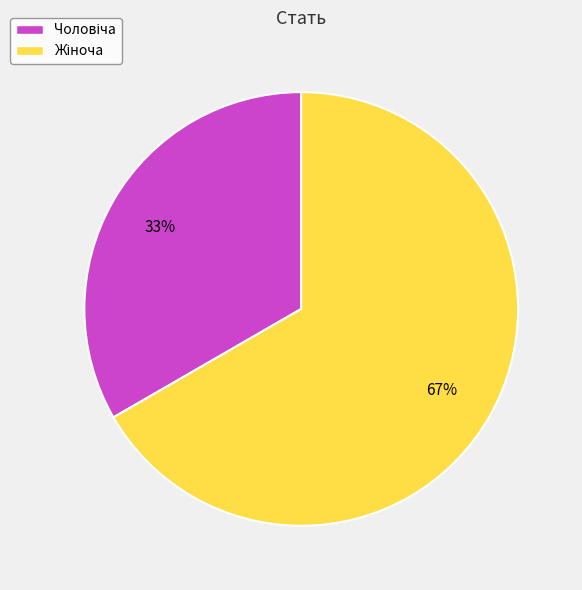

To the nearest percent, what is the average slice percentage?

50%